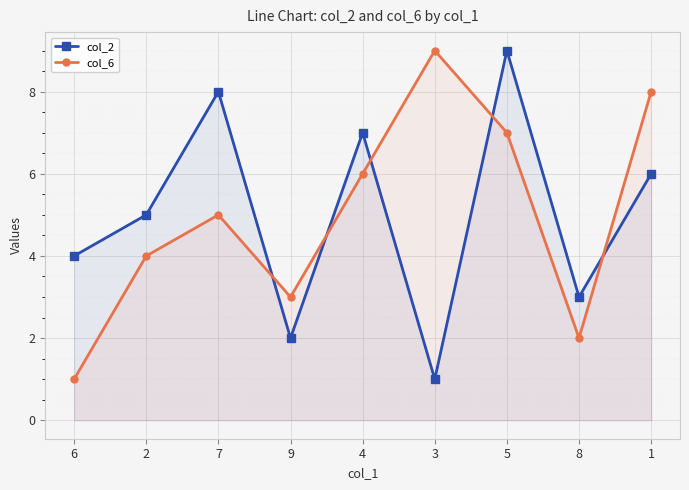

What is the label of the 7th point from the left?

5